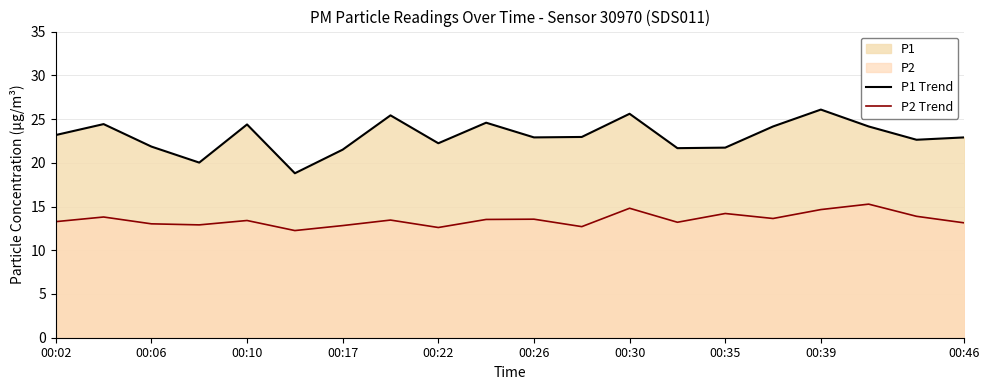

How many data points in P1 Trend are less than 22?

6